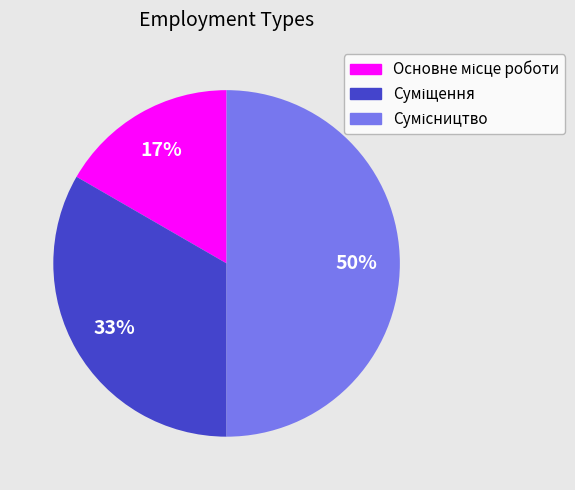

To the nearest percent, what is the difference between the largest and smallest slice percentages?

33%